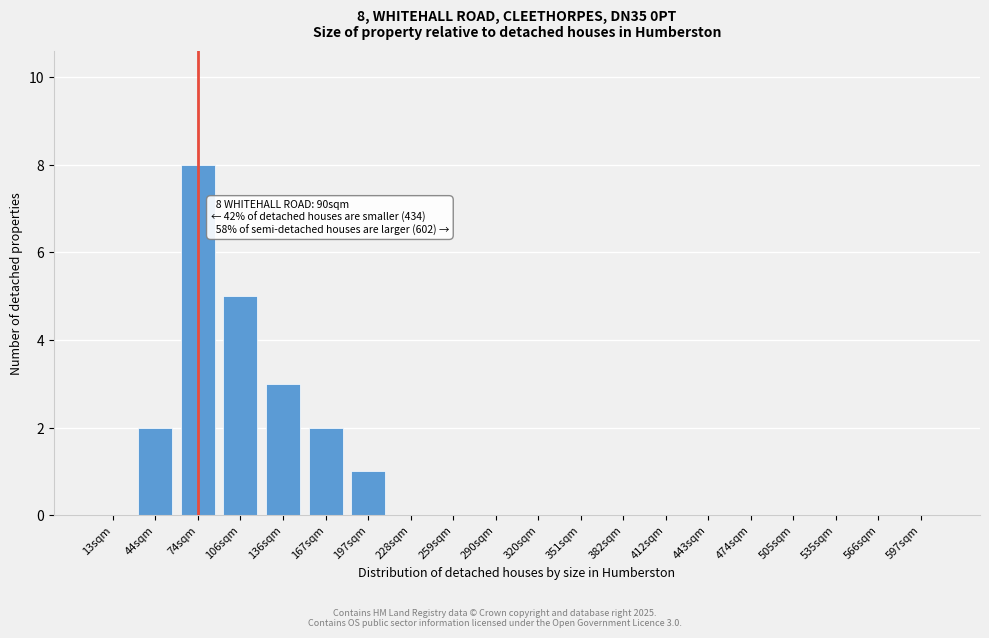

Reading right to left, transcribe all the data shown in this chart.

597sqm=0	566sqm=0	535sqm=0	505sqm=0	474sqm=0	443sqm=0	412sqm=0	382sqm=0	351sqm=0	320sqm=0	290sqm=0	259sqm=0	228sqm=0	197sqm=1	167sqm=2	136sqm=3	106sqm=5	74sqm=8	44sqm=2	13sqm=0